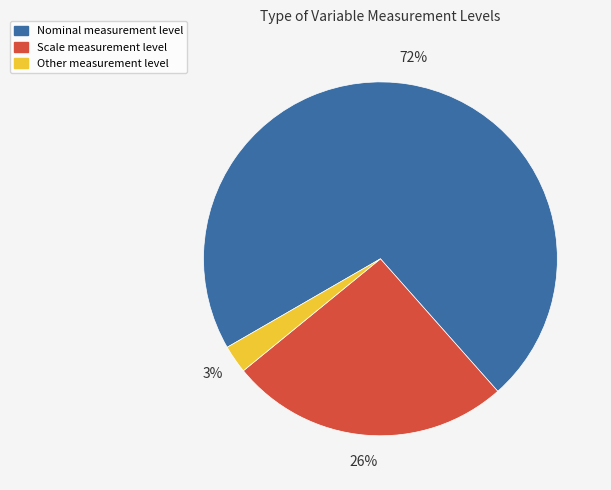

Is there any slice that represents more than half of the pie?

Yes